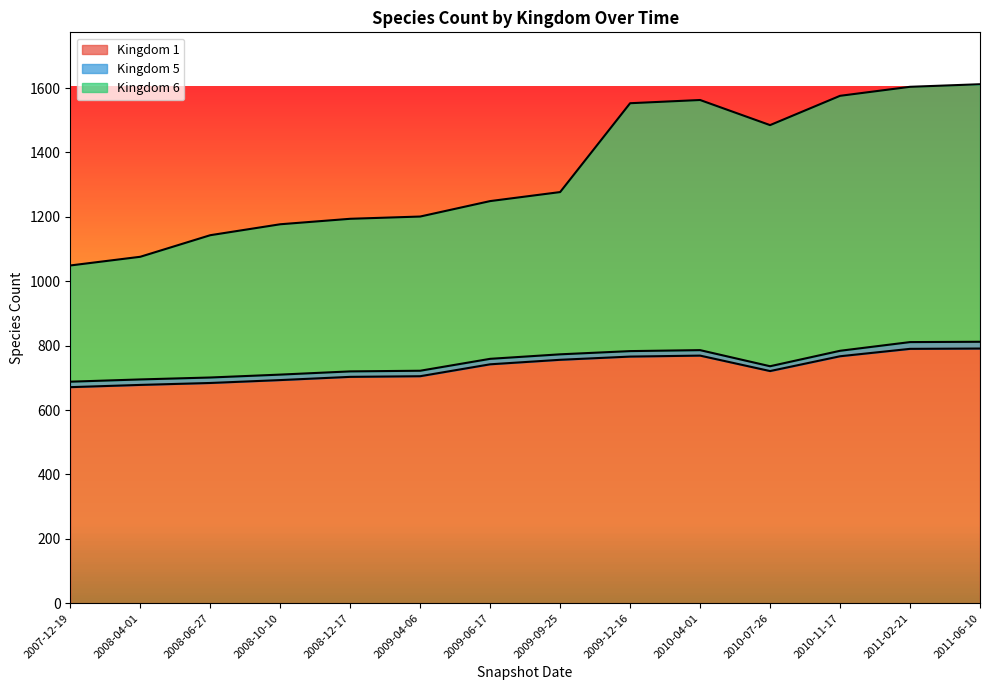

The value of Kingdom 1 at 2009-04-06 is 217. True or false?

False